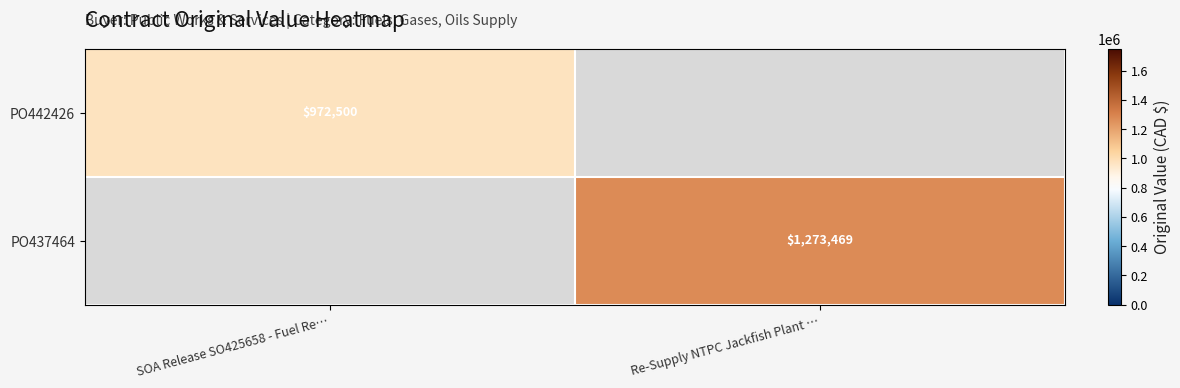

The PO442426 series shows 538852 at SOA Release SO425658 - Fuel Re…. True or false?

False